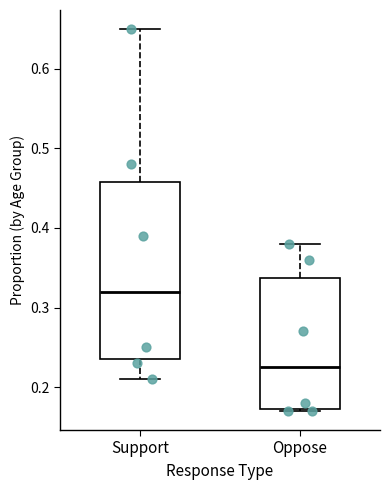

Where does the median line of the box for Support sit on the y-axis? The values are not printed on the chart, so give them approximately, as read against the axis.

0.32